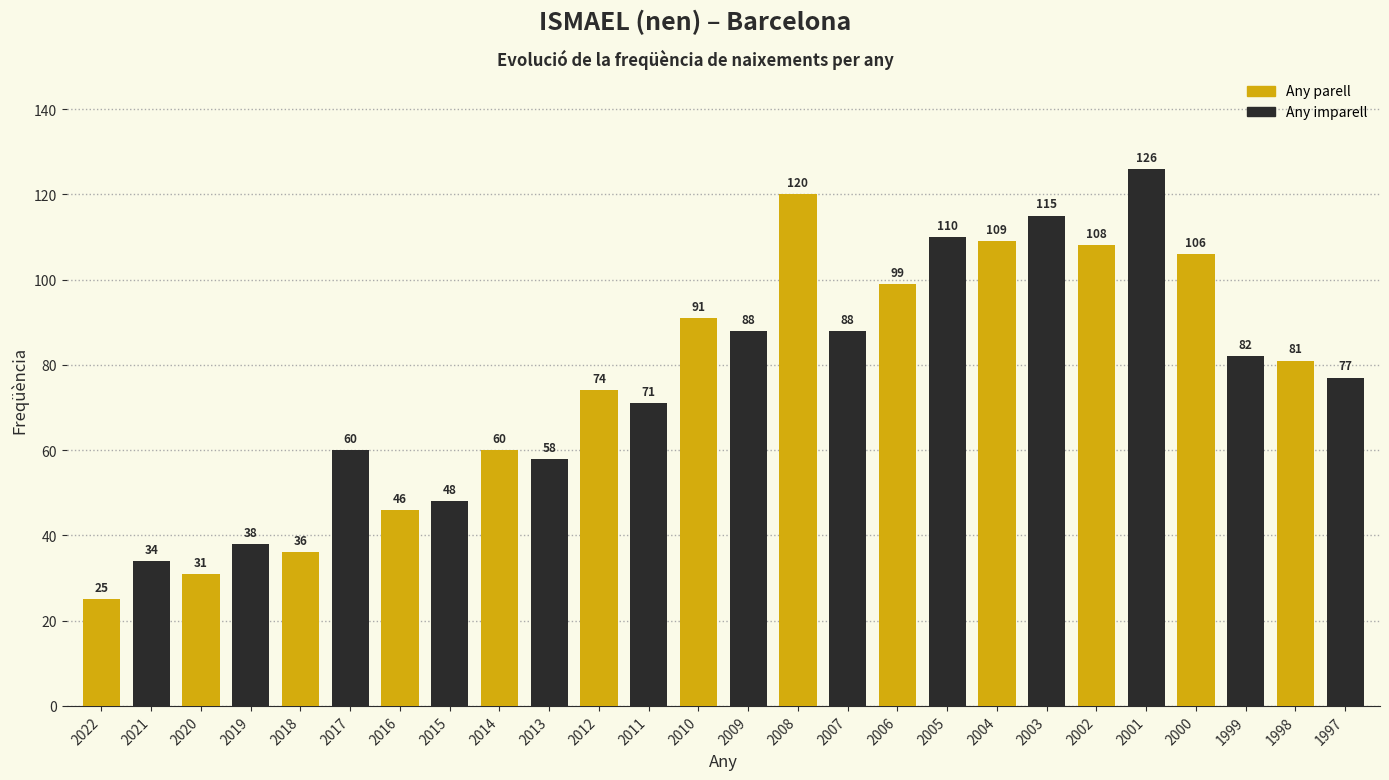

What is the smallest value displayed?

25